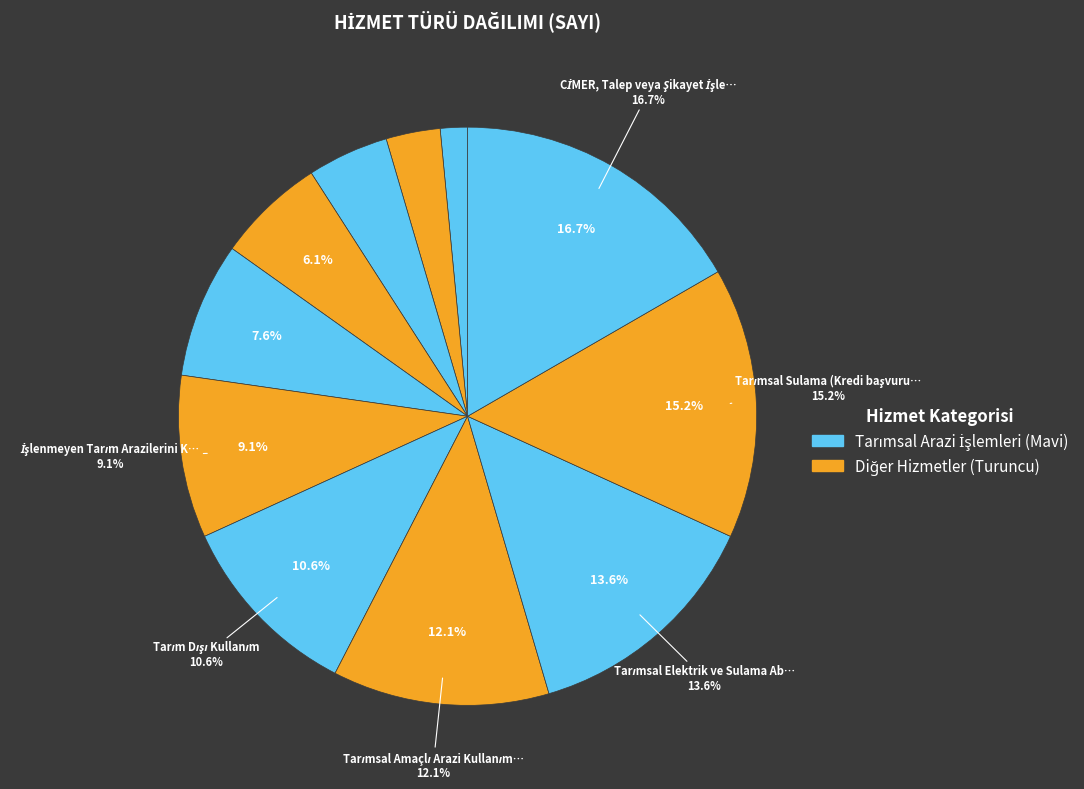

Is there a majority slice in this chart?

No